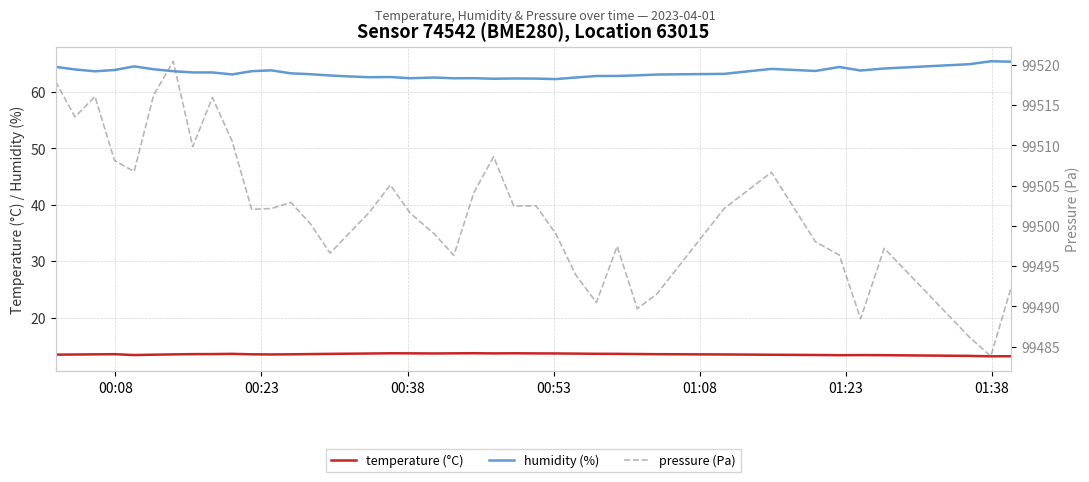

What is the difference between the second highest and minimum values in the pressure (Pa) series?

34.1